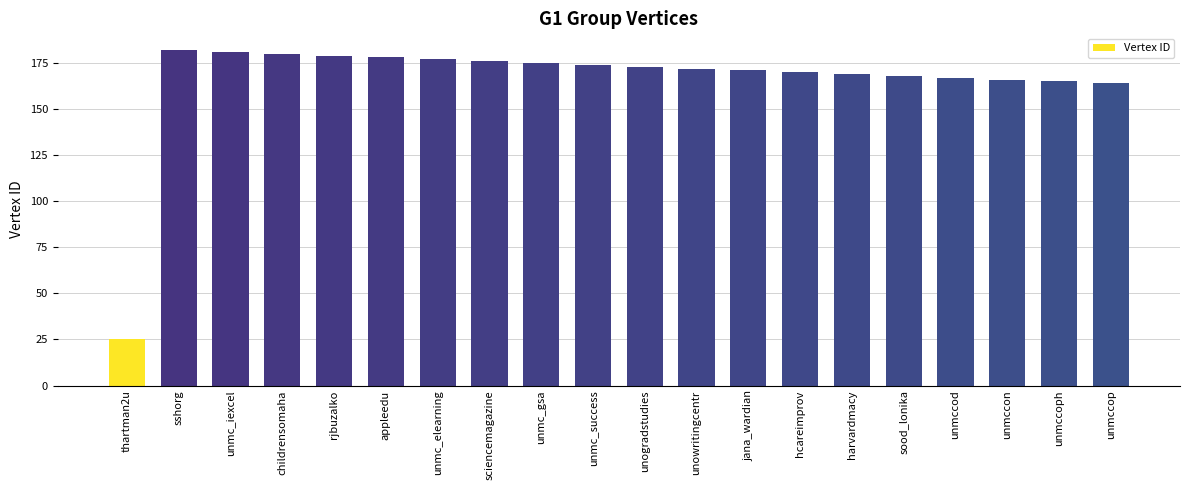

Does the chart contain stacked bars?

No